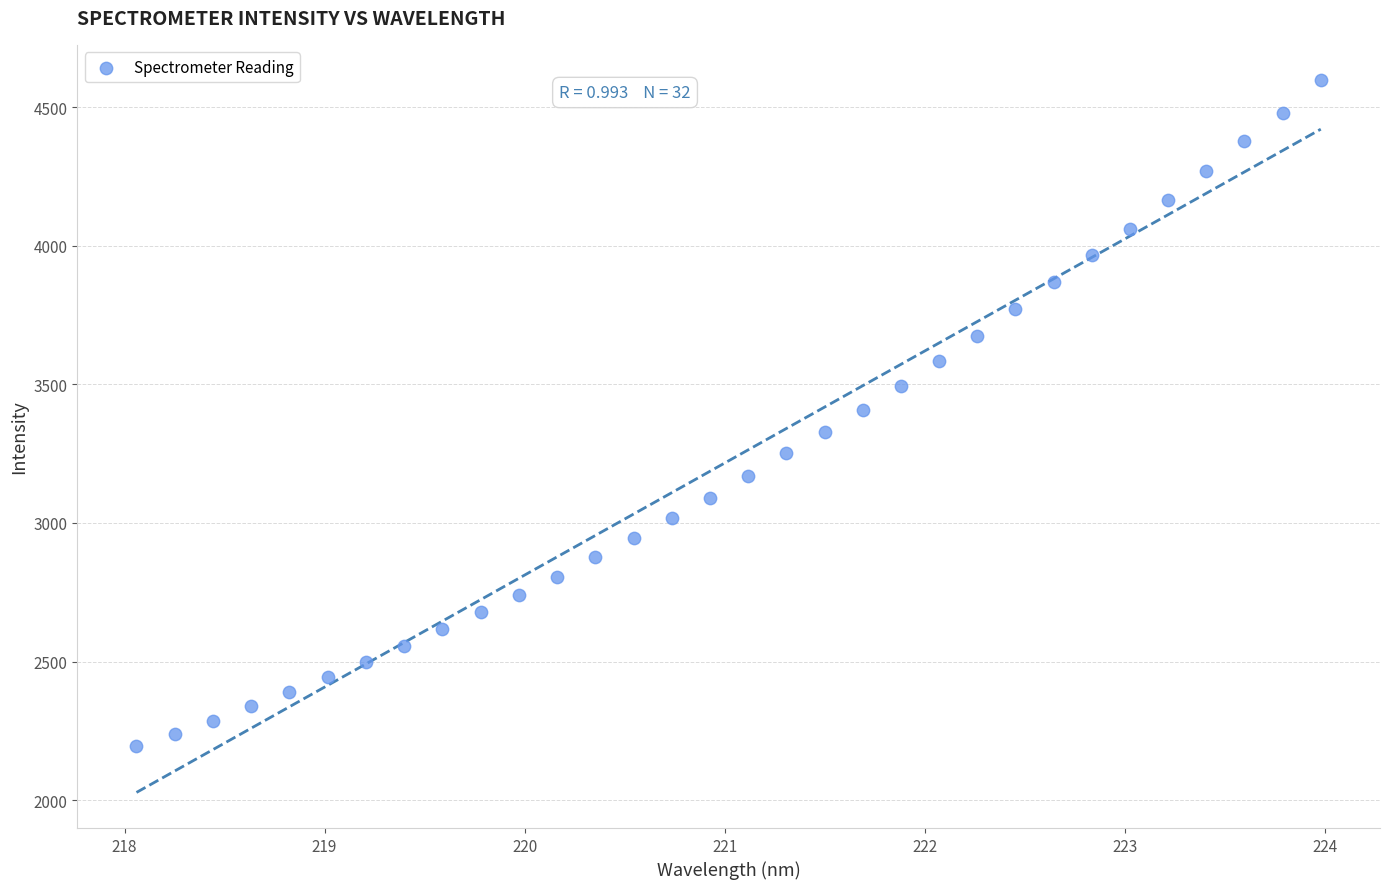

What is the range of X values (max minus min)?

5.9